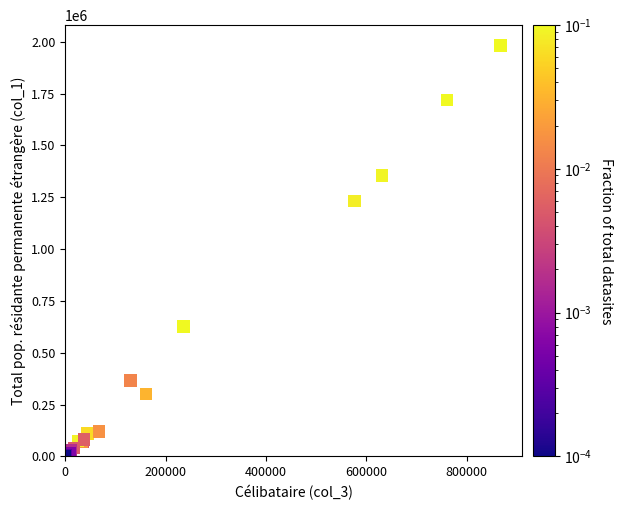

What Y value in the scatter plot is closest to 990757?

1232287